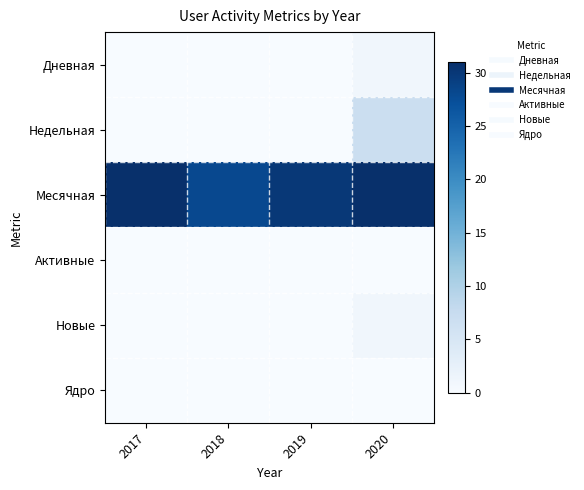

What is the difference between the highest and lowest values at 2020?

31